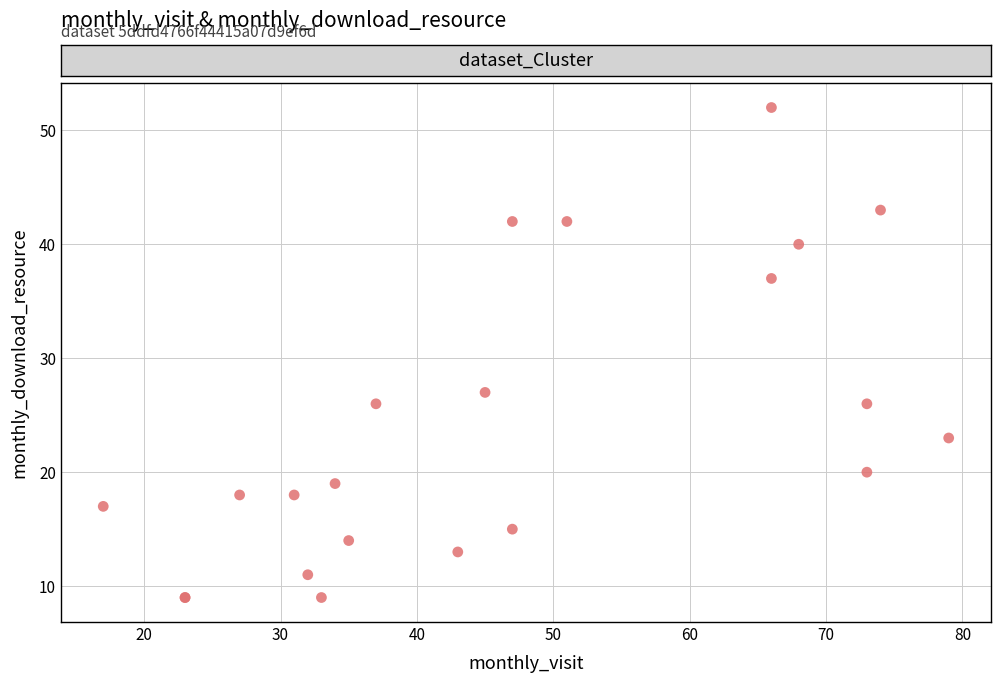

What Y value in the scatter plot is closest to 30?

27